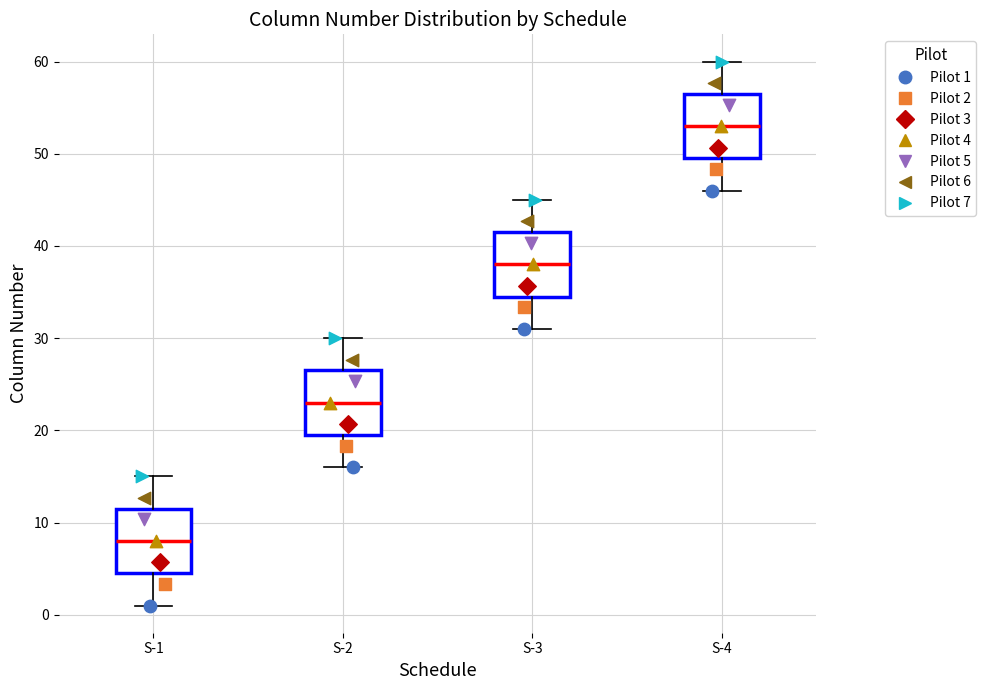

Where does the median line of the box for S-2 sit on the y-axis? The values are not printed on the chart, so give them approximately, as read against the axis.

23